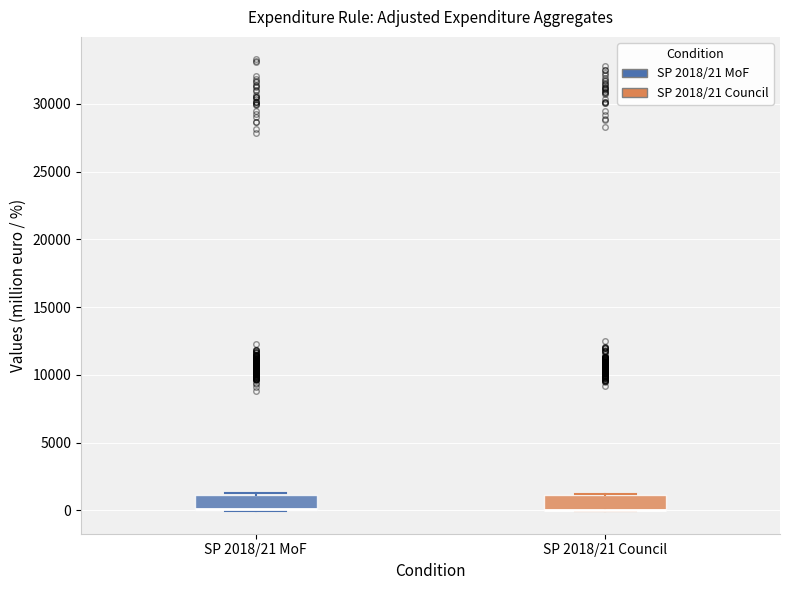

Where is the lower edge of the box for SP 2018/21 Council on the y-axis? The values are not printed on the chart, so give them approximately, as read against the axis.

0